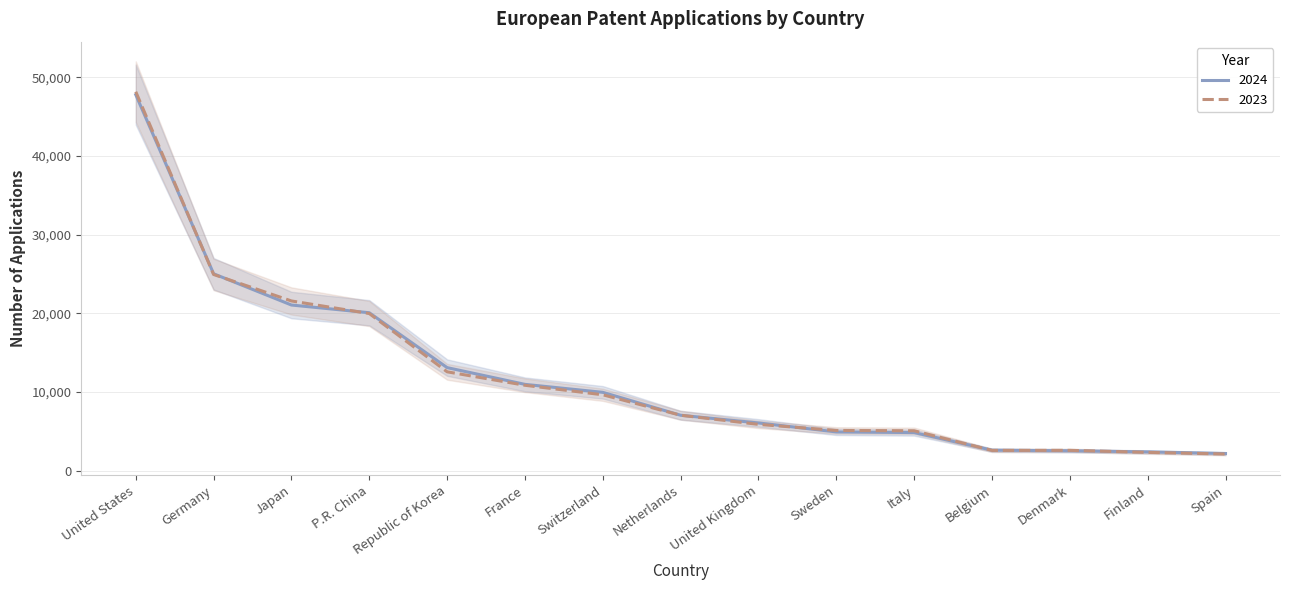

What is the difference between the second highest and minimum values in the 2024 series?

22841